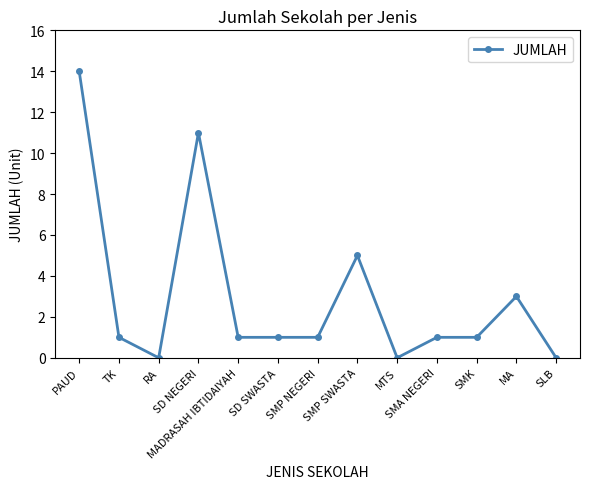

True or false: the data has more than 1 interior local peaks.

True